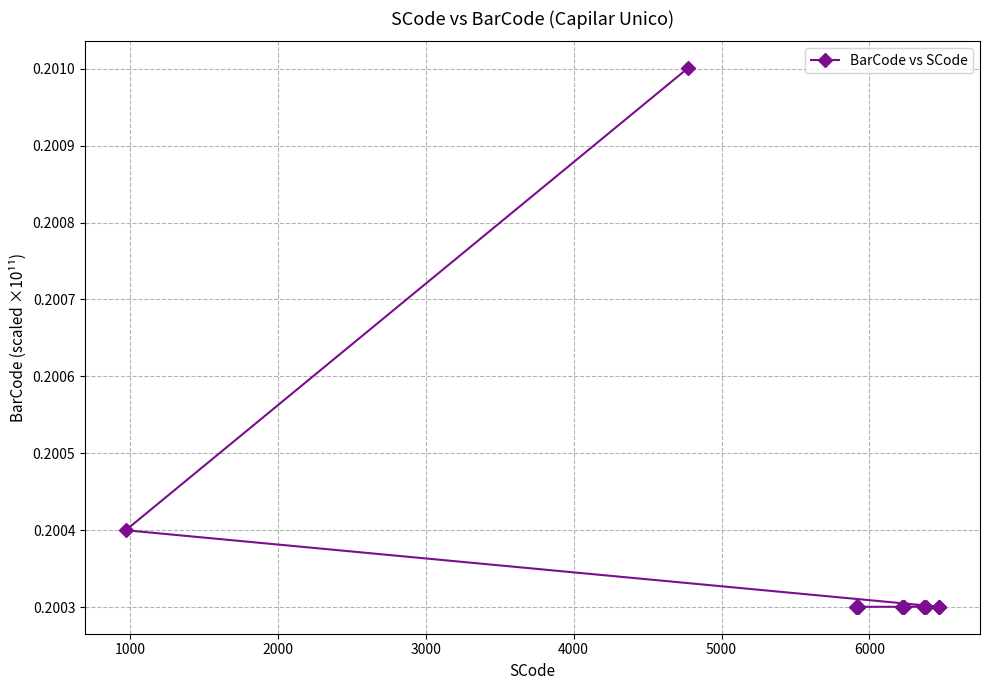

How many values are between 0 and 1?

15